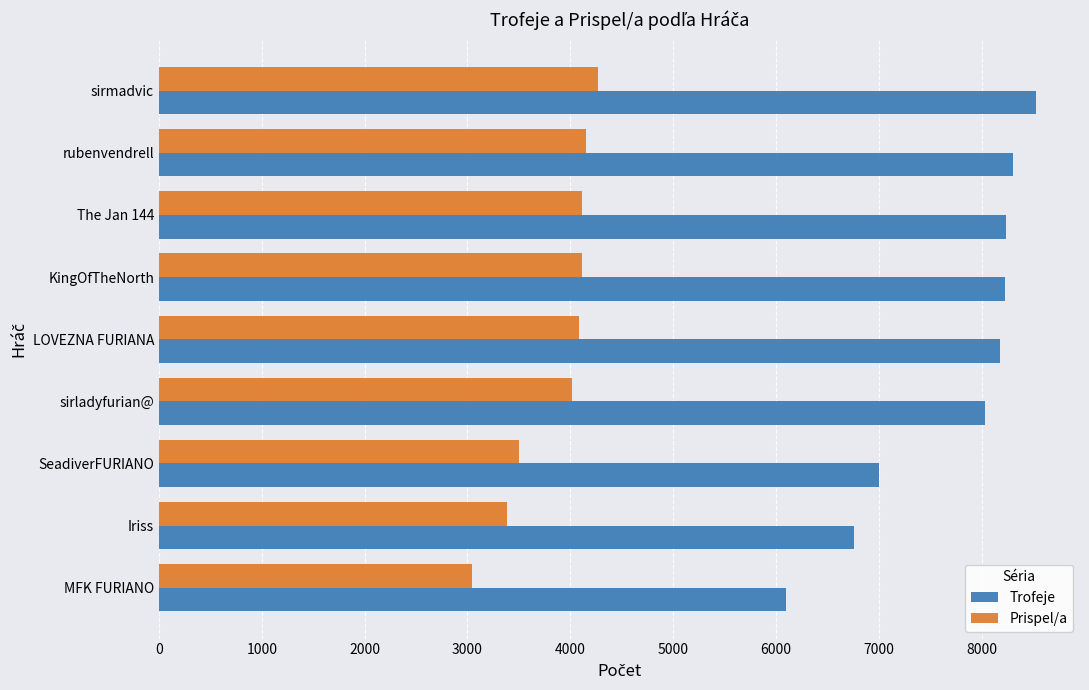

What is the difference between the highest and lowest values at LOVEZNA FURIANA?

4087